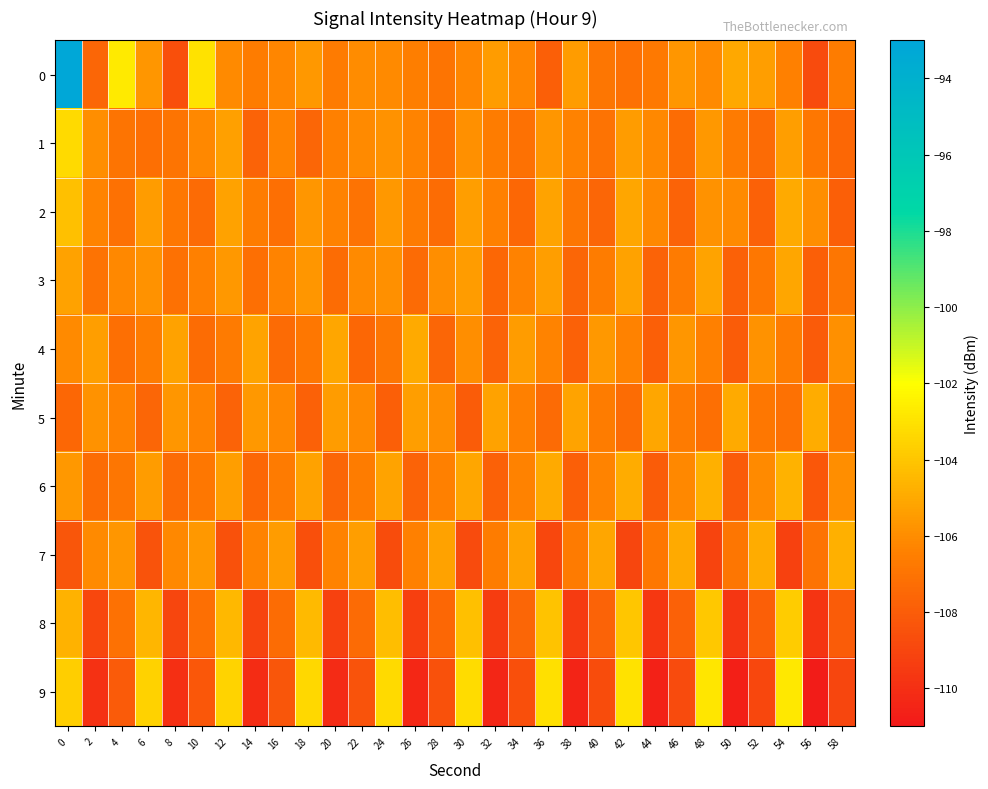

Reading left to right, what are all the values shown in this chart?

0: 0=-93.2	2=-107.6	4=-102.8	6=-105.7	8=-108.6	10=-103.0	12=-106.1	14=-106.6	16=-106.2	18=-105.6	20=-106.7	22=-106.1	24=-106.1	26=-106.6	28=-106.9	30=-106.3	32=-105.5	34=-106.3	36=-107.9	38=-105.5	40=-106.9	42=-107.1	44=-106.8	46=-105.7	48=-106.1	50=-105.1	52=-105.4	54=-106.5	56=-108.8	58=-106.6
1: 0=-103.3	2=-106.0	4=-107.0	6=-107.1	8=-106.9	10=-106.2	12=-105.3	14=-107.7	16=-106.3	18=-107.6	20=-106.5	22=-106.1	24=-105.8	26=-106.3	28=-107.2	30=-105.9	32=-106.6	34=-107.1	36=-105.7	38=-106.4	40=-107.0	42=-105.5	44=-106.2	46=-107.3	48=-105.6	50=-106.7	52=-107.4	54=-105.4	56=-106.8	58=-107.5
2: 0=-104.2	2=-106.3	4=-107.1	6=-105.5	8=-106.8	10=-107.4	12=-105.3	14=-106.6	16=-107.2	18=-105.7	20=-106.4	22=-107.0	24=-105.6	26=-106.7	28=-107.3	30=-105.4	32=-106.5	34=-107.5	36=-105.2	38=-106.9	40=-107.6	42=-105.1	44=-106.2	46=-107.7	48=-105.8	50=-106.1	52=-107.8	54=-105.0	56=-106.0	58=-107.9
3: 0=-105.3	2=-107.0	4=-106.2	6=-105.8	8=-107.1	10=-106.5	12=-105.6	14=-107.2	16=-106.3	18=-105.7	20=-107.3	22=-106.1	24=-105.9	26=-107.4	28=-106.0	30=-105.5	32=-107.5	34=-106.4	36=-105.4	38=-107.6	40=-106.6	42=-105.3	44=-107.7	46=-106.7	48=-105.2	50=-107.8	52=-106.8	54=-105.1	56=-107.9	58=-106.9
4: 0=-106.1	2=-105.4	4=-107.2	6=-106.6	8=-105.3	10=-107.3	12=-106.7	14=-105.2	16=-107.4	18=-106.8	20=-105.1	22=-107.5	24=-106.9	26=-105.0	28=-107.6	30=-106.0	32=-107.7	34=-105.5	36=-106.3	38=-107.8	40=-105.6	42=-106.4	44=-107.9	46=-105.7	48=-106.5	50=-108.0	52=-105.8	54=-106.6	56=-108.1	58=-105.9
5: 0=-107.5	2=-105.8	4=-106.4	6=-107.6	8=-105.7	10=-106.3	12=-107.7	14=-105.6	16=-106.2	18=-107.8	20=-105.5	22=-106.1	24=-107.9	26=-105.4	28=-106.0	30=-108.0	32=-105.3	34=-106.5	36=-107.4	38=-105.2	40=-106.6	42=-107.3	44=-105.1	46=-106.7	48=-107.2	50=-105.0	52=-106.8	54=-107.1	56=-104.9	58=-106.9
6: 0=-105.6	2=-107.3	4=-106.9	6=-105.5	8=-107.4	10=-106.8	12=-105.4	14=-107.5	16=-106.7	18=-105.3	20=-107.6	22=-106.6	24=-105.2	26=-107.7	28=-106.5	30=-105.1	32=-107.8	34=-106.4	36=-105.0	38=-107.9	40=-106.3	42=-104.9	44=-108.0	46=-106.2	48=-104.8	50=-108.1	52=-106.1	54=-104.7	56=-108.2	58=-106.0
7: 0=-108.3	2=-106.1	4=-105.7	6=-108.4	8=-106.2	10=-105.6	12=-108.5	14=-106.3	16=-105.5	18=-108.6	20=-106.4	22=-105.4	24=-108.7	26=-106.5	28=-105.3	30=-108.8	32=-106.6	34=-105.2	36=-108.9	38=-106.7	40=-105.1	42=-109.0	44=-106.8	46=-105.0	48=-109.1	50=-106.9	52=-104.9	54=-109.2	56=-107.0	58=-104.8
8: 0=-104.7	2=-108.9	4=-107.1	6=-104.6	8=-109.0	10=-107.2	12=-104.5	14=-109.1	16=-107.3	18=-104.4	20=-109.2	22=-107.4	24=-104.3	26=-109.3	28=-107.5	30=-104.2	32=-109.4	34=-107.6	36=-104.1	38=-109.5	40=-107.7	42=-104.0	44=-109.6	46=-107.8	48=-103.9	50=-109.7	52=-107.9	54=-103.8	56=-109.8	58=-108.0
9: 0=-103.7	2=-109.9	4=-108.1	6=-103.6	8=-110.0	10=-108.2	12=-103.5	14=-110.1	16=-108.3	18=-103.4	20=-110.2	22=-108.4	24=-103.3	26=-110.3	28=-108.5	30=-103.2	32=-110.4	34=-108.6	36=-103.1	38=-110.5	40=-108.7	42=-103.0	44=-110.6	46=-108.8	48=-102.9	50=-110.7	52=-108.9	54=-102.8	56=-110.8	58=-109.0